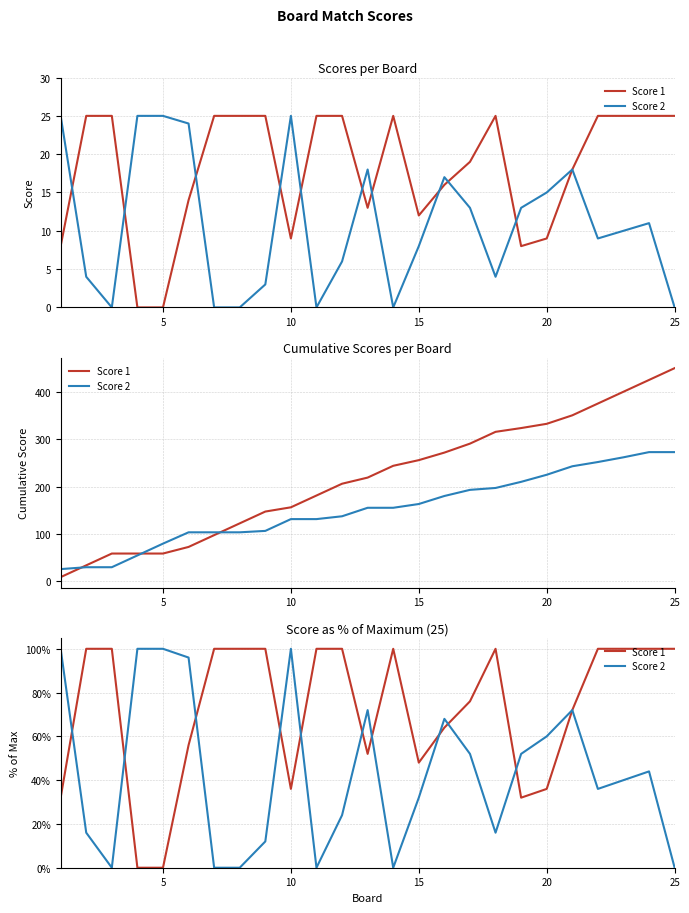

What is the difference between the maximum and second lowest values in the Score 2 series?

100.0